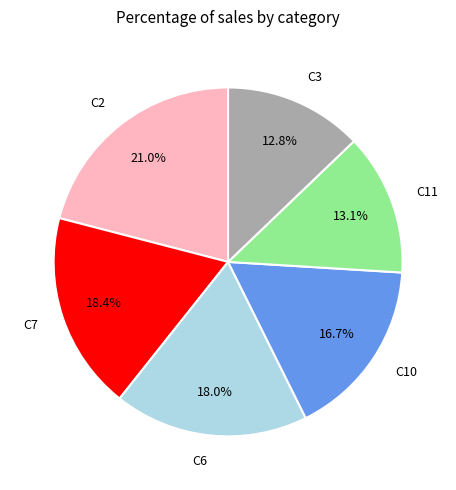

What is the ratio of the value at C2 to the value at C3?

1.6